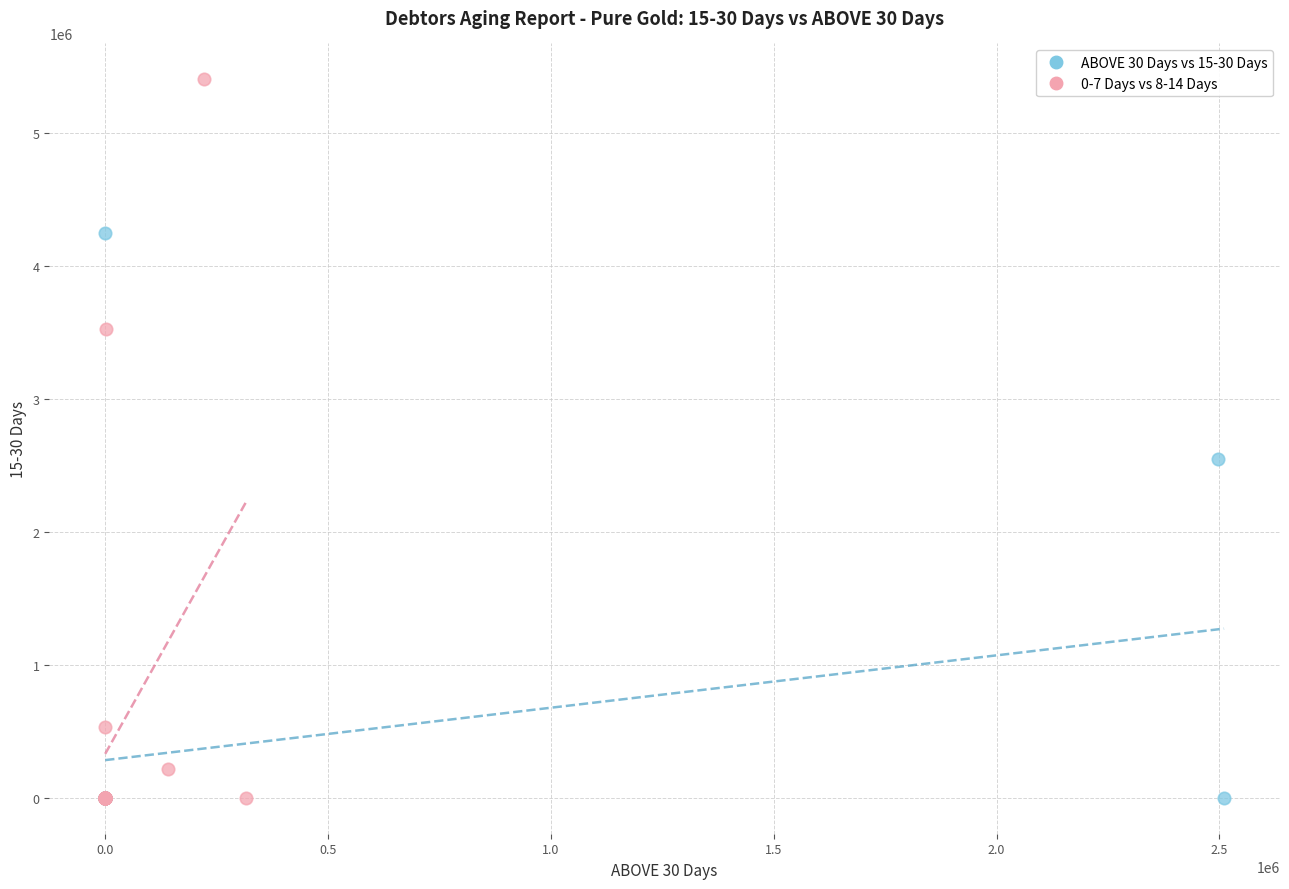

What are all the series names shown in the legend?

ABOVE 30 Days vs 15-30 Days, 0-7 Days vs 8-14 Days